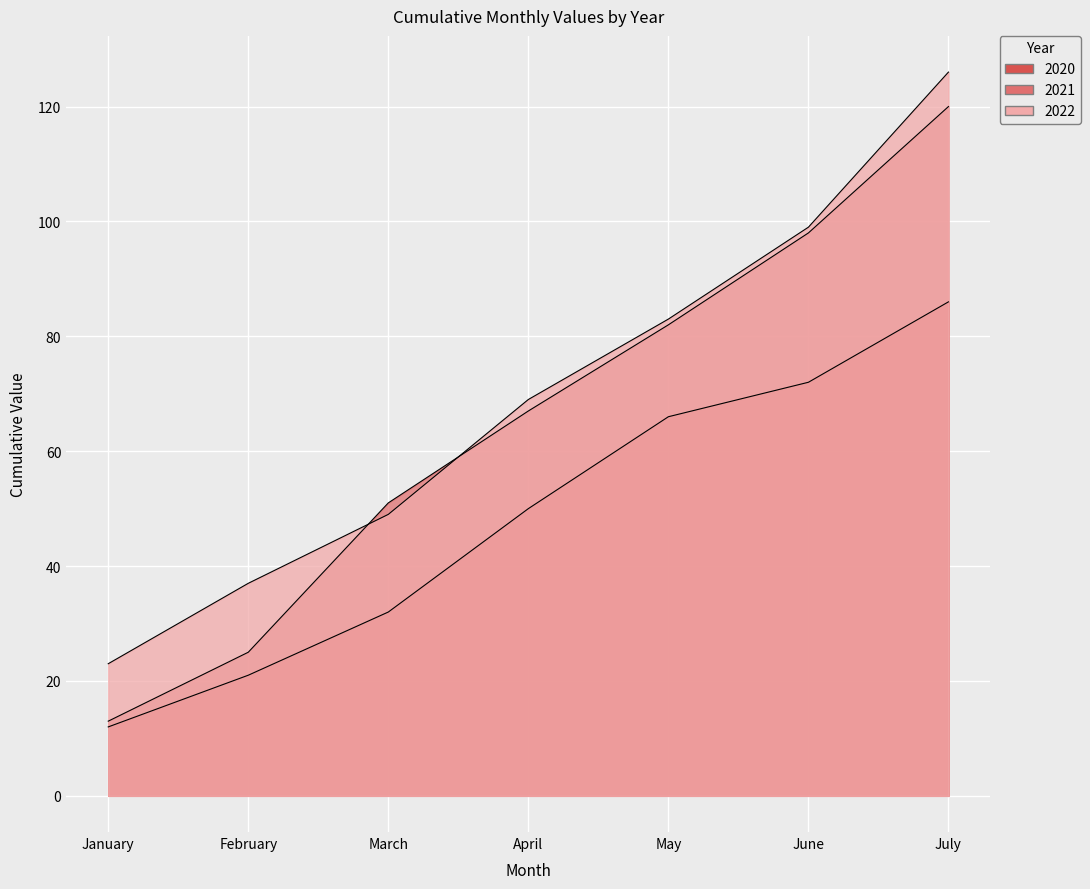

Reading right to left, list all the values displayed in this chart.

2020: July=86	June=72	May=66	April=50	March=32	February=21	January=12
2021: July=120	June=98	May=82	April=67	March=51	February=25	January=13
2022: July=126	June=99	May=83	April=69	March=49	February=37	January=23